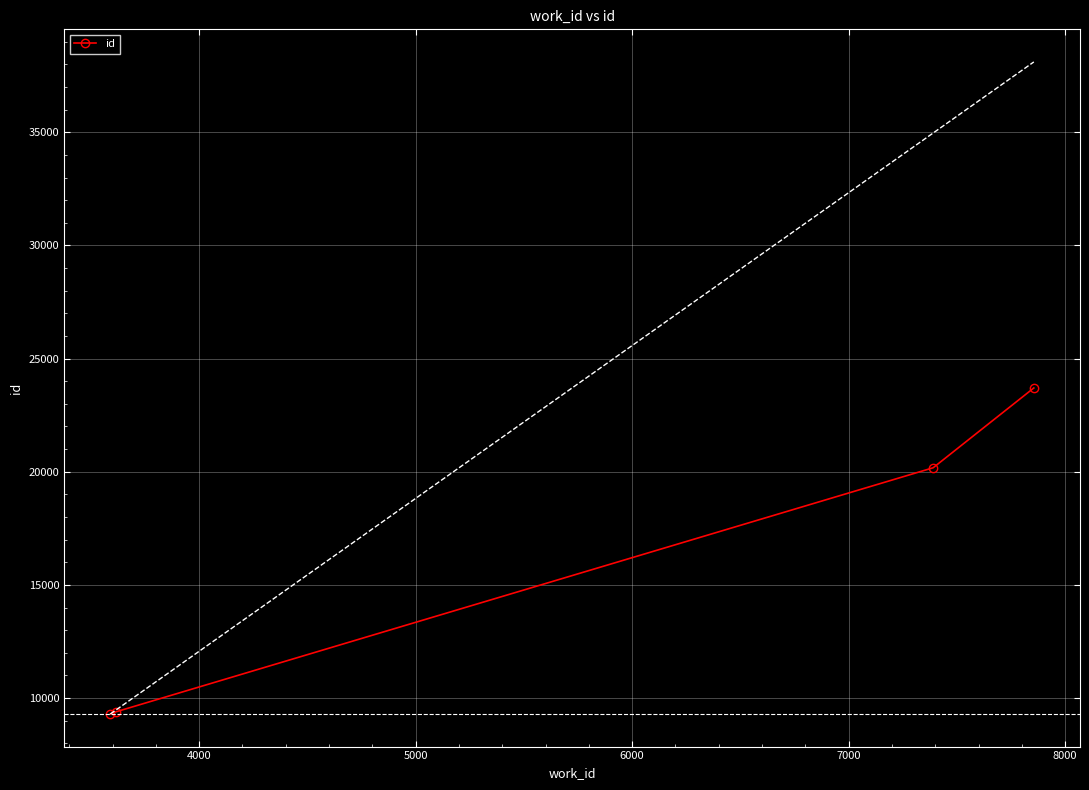

What is the value of the 2nd point from the left?

9388